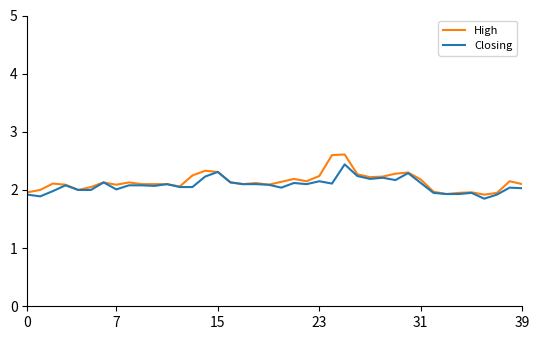

Which series has the widest spread of values?

High